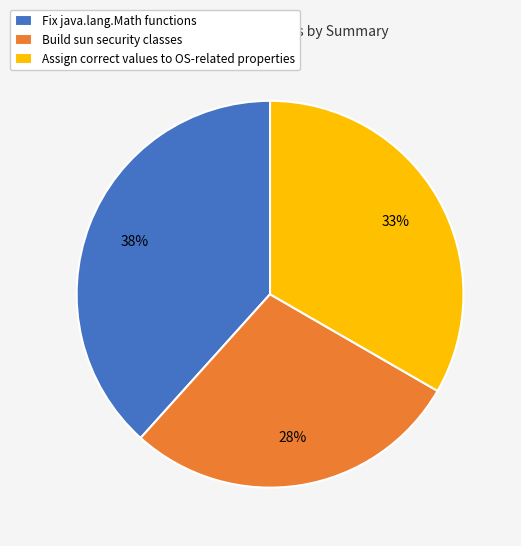

Which slice is the smallest?

Build sun security classes